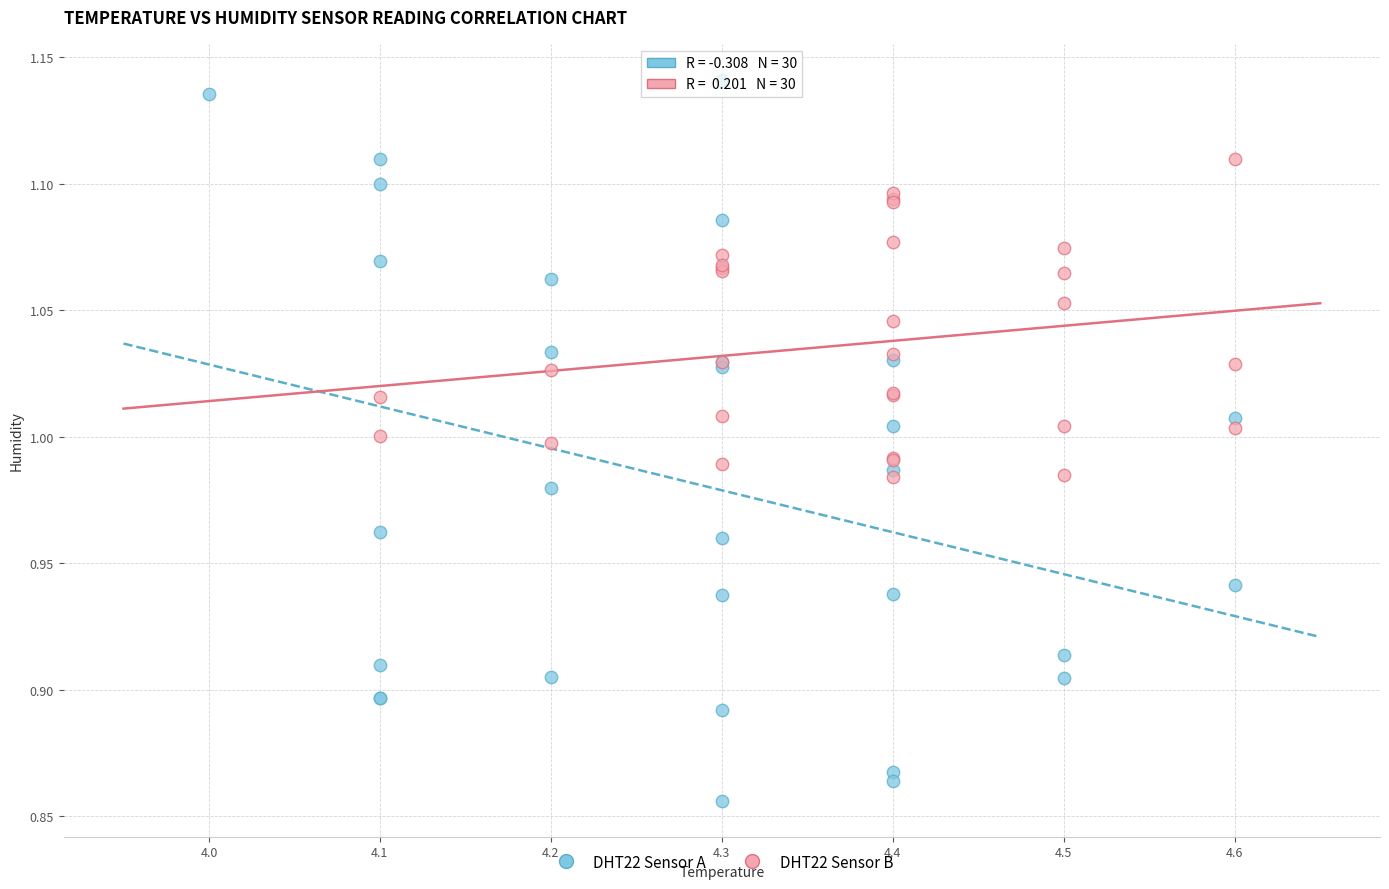

What are all the series names shown in the legend?

DHT22 Sensor A, DHT22 Sensor B